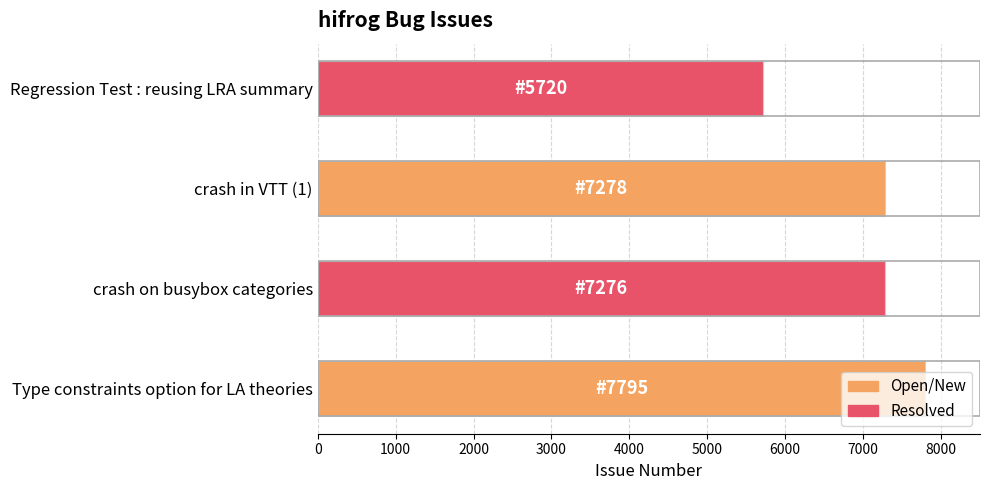

How many categories are shown in the chart?

4